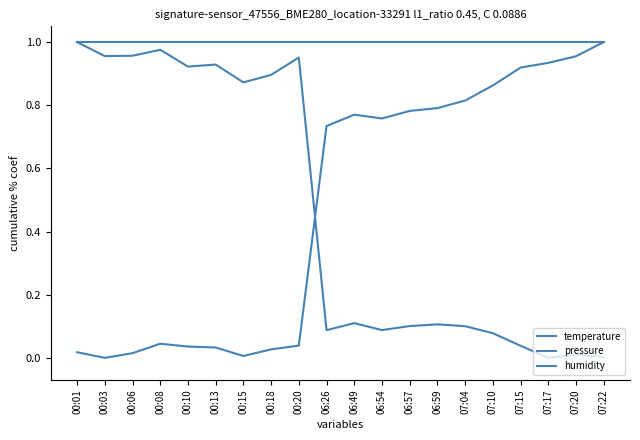

At how many categories does at least one series exceed 0?

20